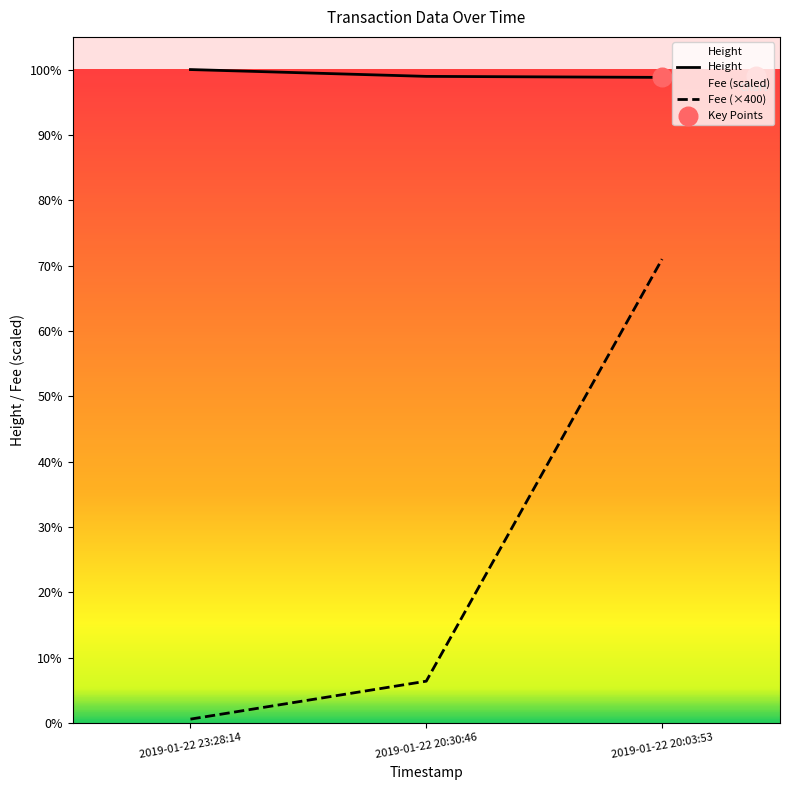

Which series contains the lowest Y value?

Fee